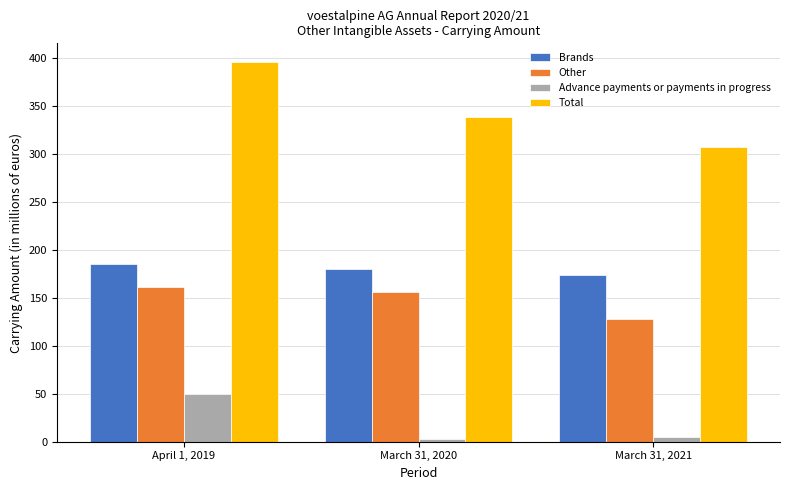

True or false: Total has a value of 395.1 at April 1, 2019.

True